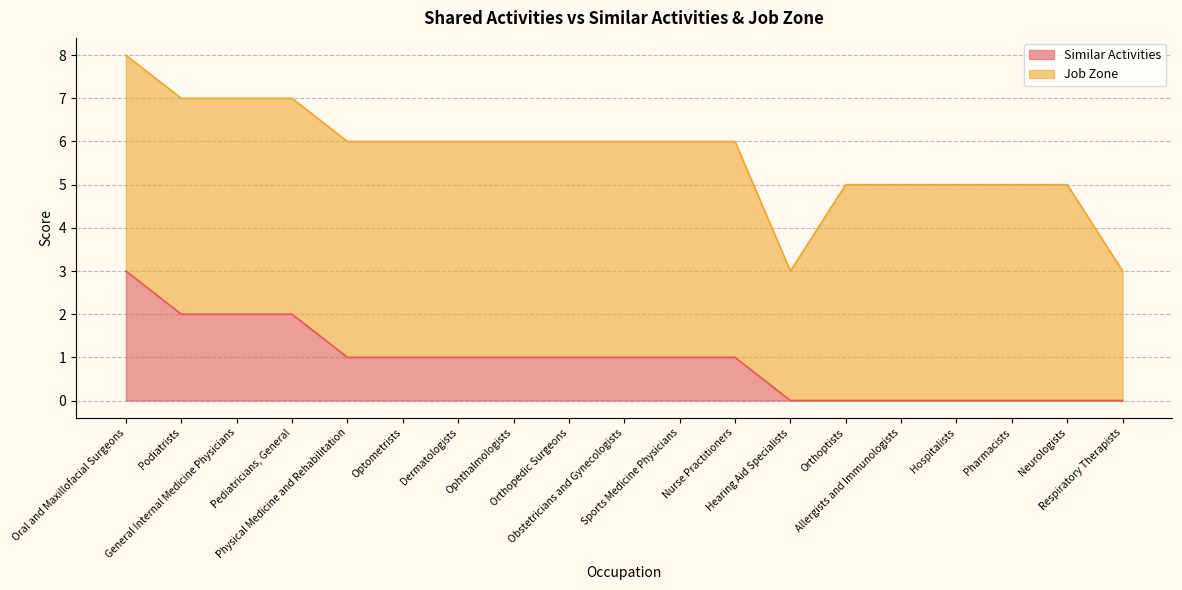

How many values are below 1?

7